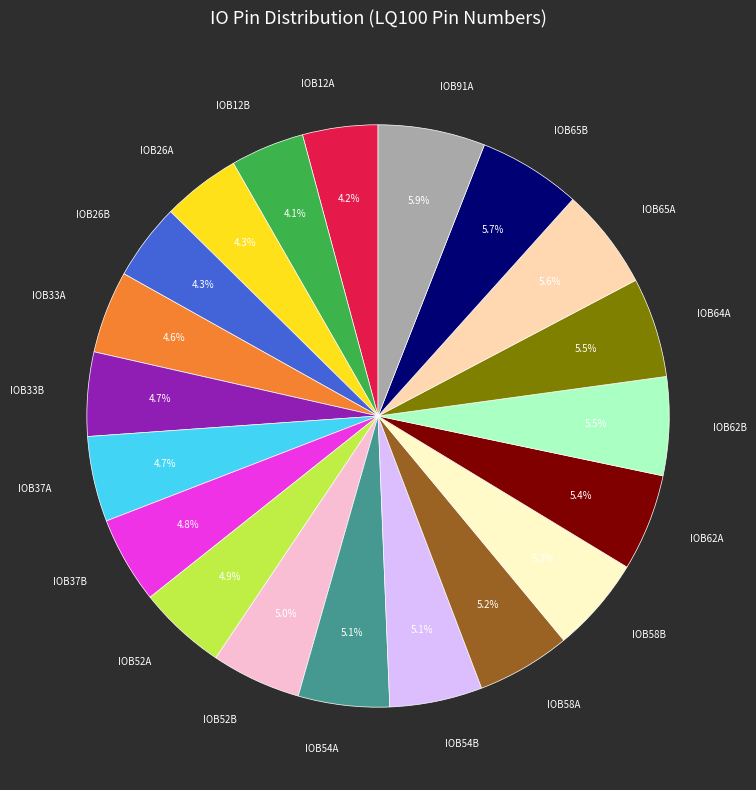

Is there any slice that represents more than half of the pie?

No